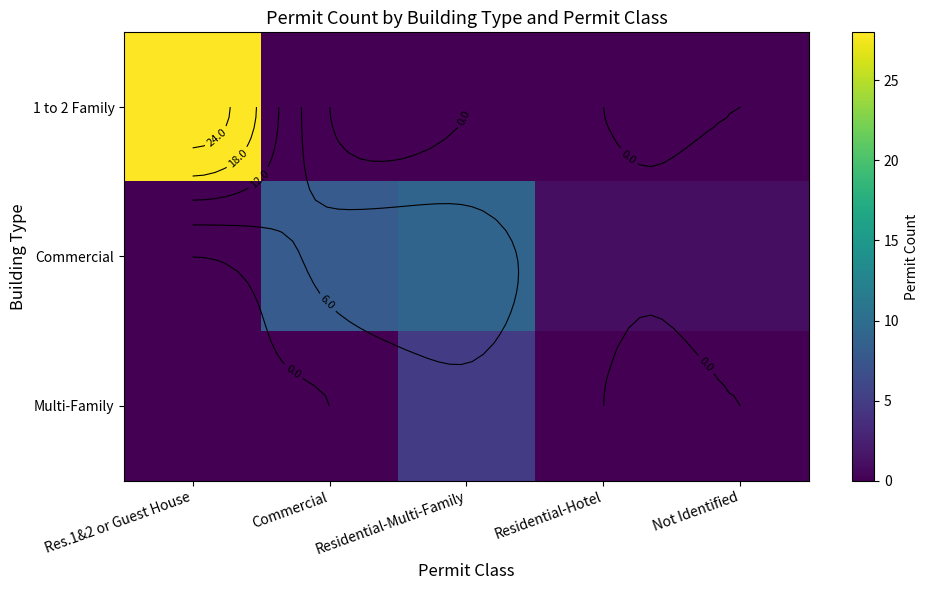

True or false: Commercial has a value of 2 at Residential-Hotel.

False